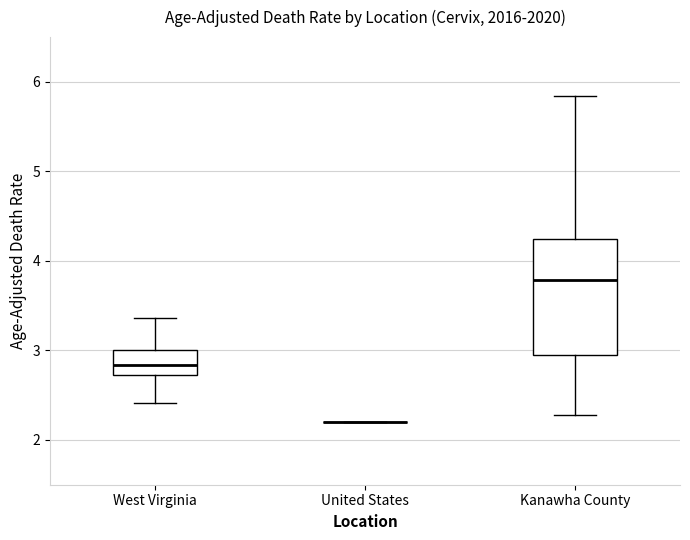

Where does the median line of the box for West Virginia sit on the y-axis? The values are not printed on the chart, so give them approximately, as read against the axis.

2.8